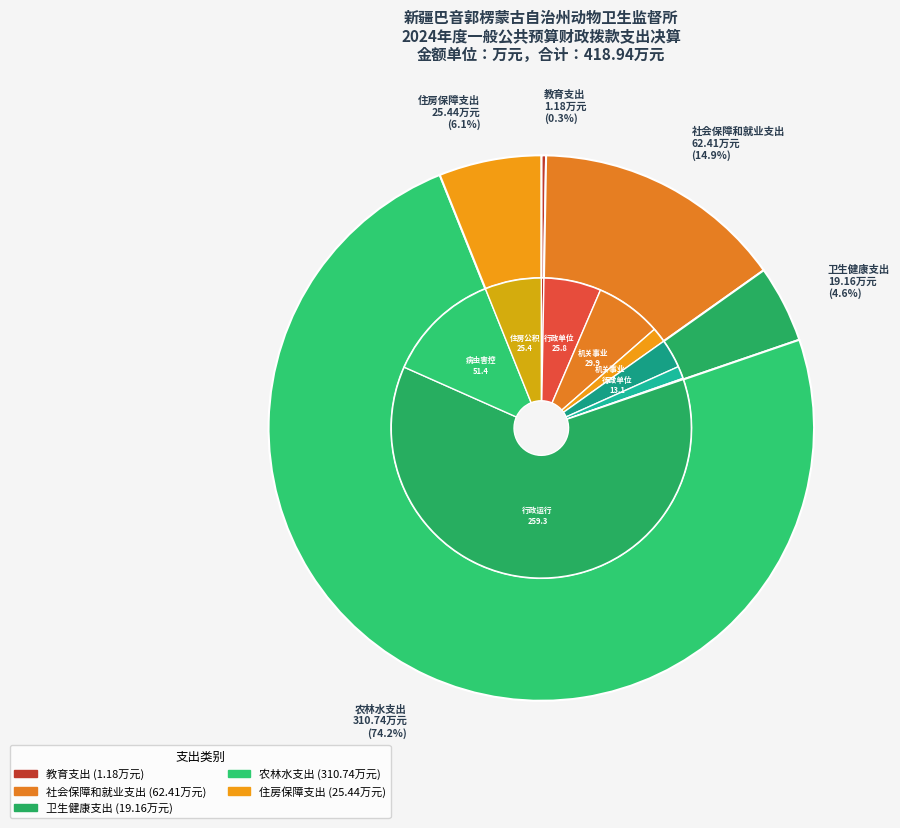

Is it true that 教育支出 is 0% of the pie?

True